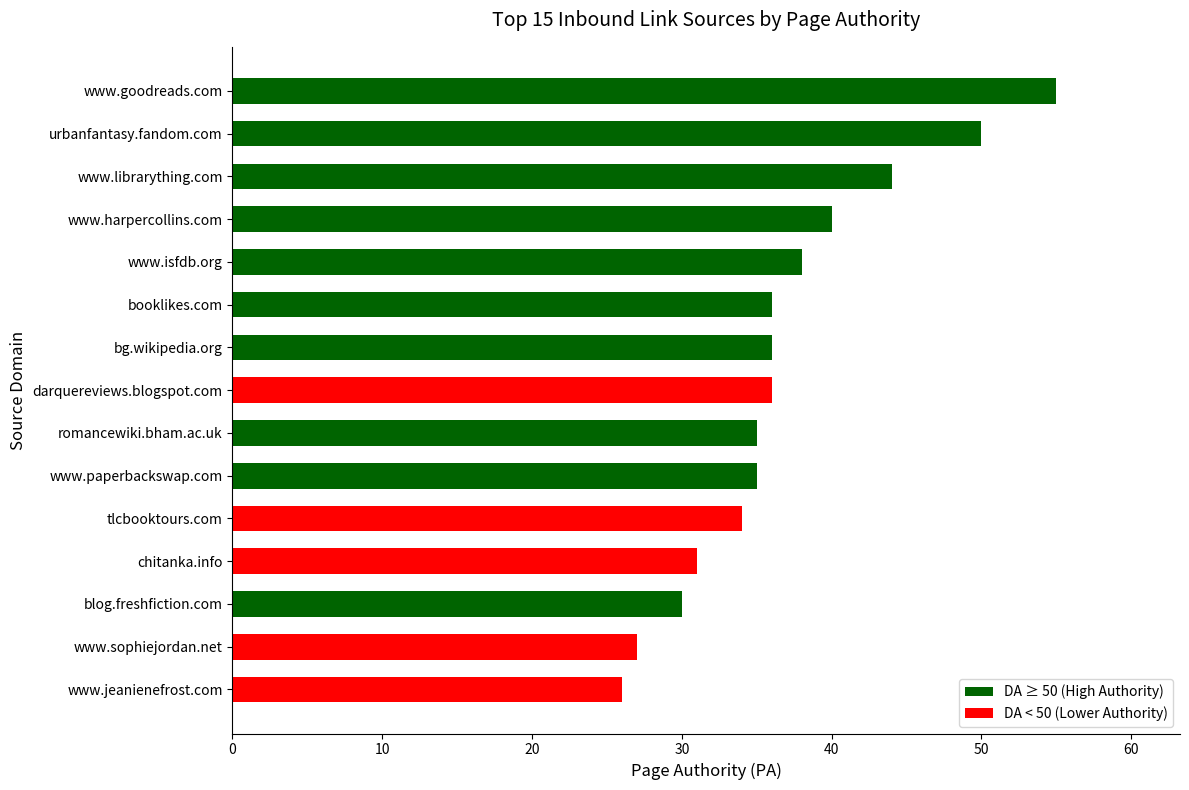

What is the difference between the values at www.jeanienefrost.com and tlcbooktours.com?

8